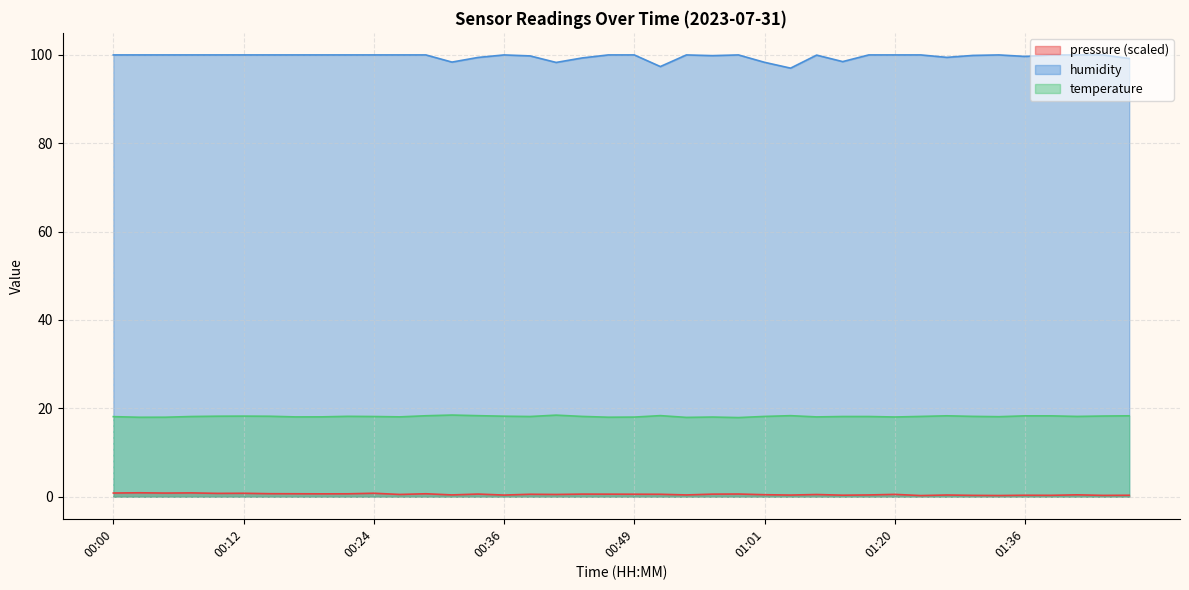

Reading right to left, extract all data points from this chart.

temperature: 01:46=18.3	01:43=18.3	01:41=18.2	01:38=18.3	01:36=18.3	01:34=18.1	01:31=18.2	01:28=18.3	01:26=18.2	01:20=18.0	01:17=18.1	01:12=18.1	01:06=18.1	01:03=18.3	01:01=18.2	00:58=17.9	00:56=18.0	00:54=17.9	00:51=18.4	00:49=18.0	00:46=18.0	00:44=18.2	00:41=18.5	00:39=18.1	00:36=18.2	00:34=18.3	00:32=18.5	00:29=18.3	00:27=18.1	00:24=18.1	00:22=18.2	00:19=18.1	00:17=18.1	00:15=18.2	00:12=18.2	00:10=18.2	00:07=18.1	00:05=18.0	00:02=18.0	00:00=18.1
humidity: 01:46=99.2	01:43=100.0	01:41=100.0	01:38=100.0	01:36=99.7	01:34=100.0	01:31=99.9	01:28=99.5	01:26=100.0	01:20=100.0	01:17=100.0	01:12=98.5	01:06=100.0	01:03=97.0	01:01=98.3	00:58=100.0	00:56=99.8	00:54=100.0	00:51=97.4	00:49=100.0	00:46=100.0	00:44=99.3	00:41=98.3	00:39=99.8	00:36=100.0	00:34=99.4	00:32=98.4	00:29=100.0	00:27=100.0	00:24=100.0	00:22=100.0	00:19=100.0	00:17=100.0	00:15=100.0	00:12=100.0	00:10=100.0	00:07=100.0	00:05=100.0	00:02=100.0	00:00=100.0